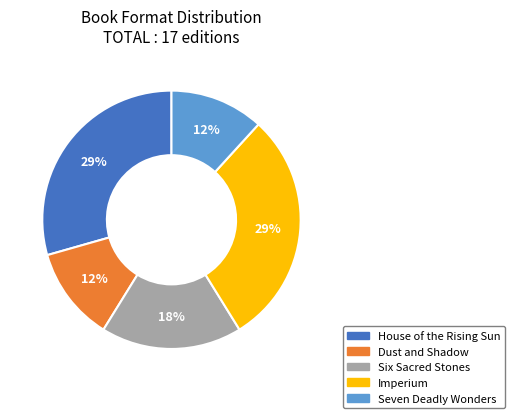

To the nearest percent, what portion does Seven Deadly Wonders represent?

12%